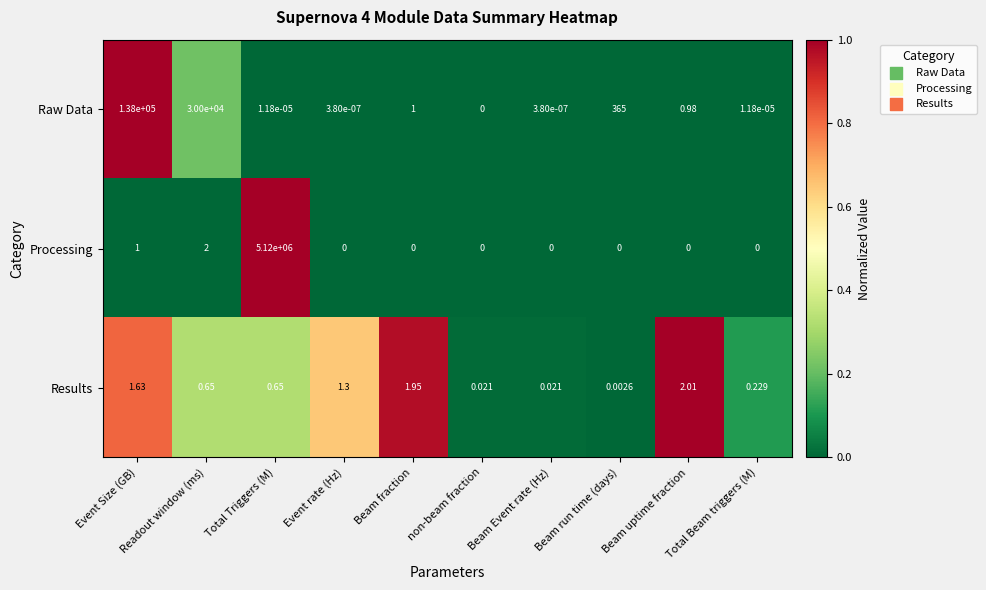

At which label is Raw Data closest to 69000?

Readout window (ms)